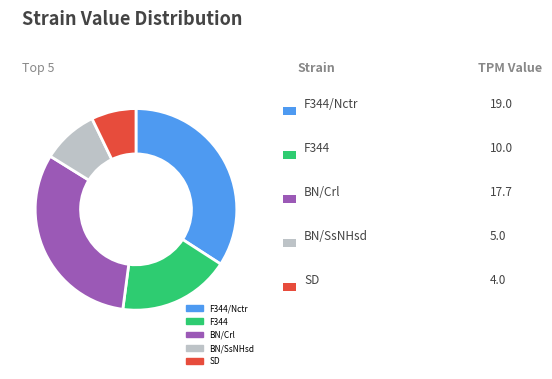

Does any single category account for the majority?

No